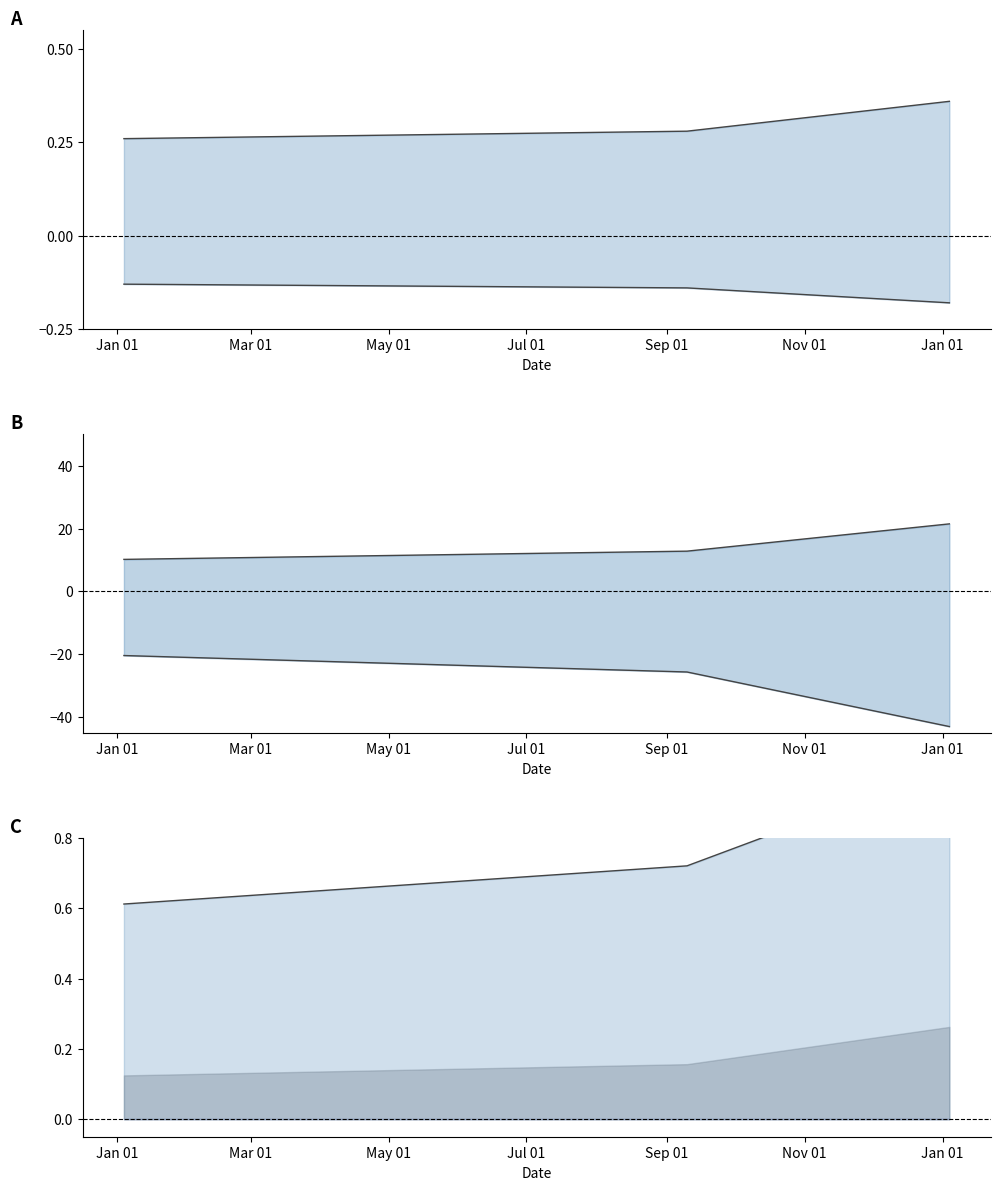

What is the label of the 3rd point from the right?

Jan 01